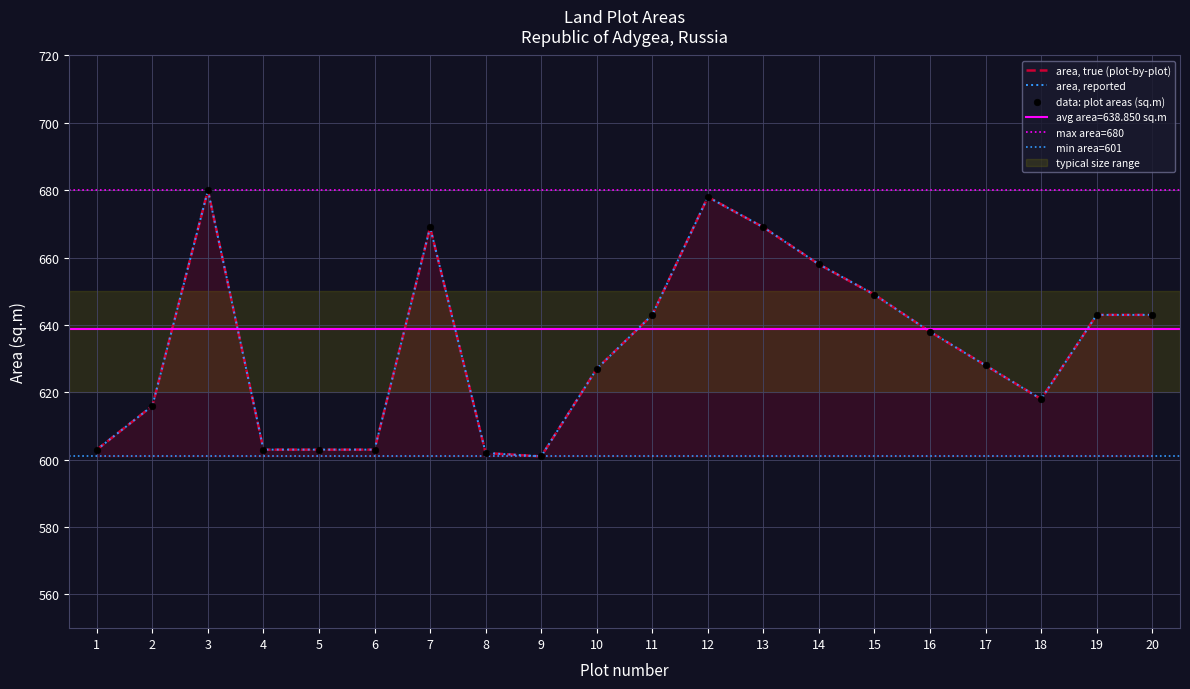

What is the ratio of the value at 15 to the value at 10?

1.0